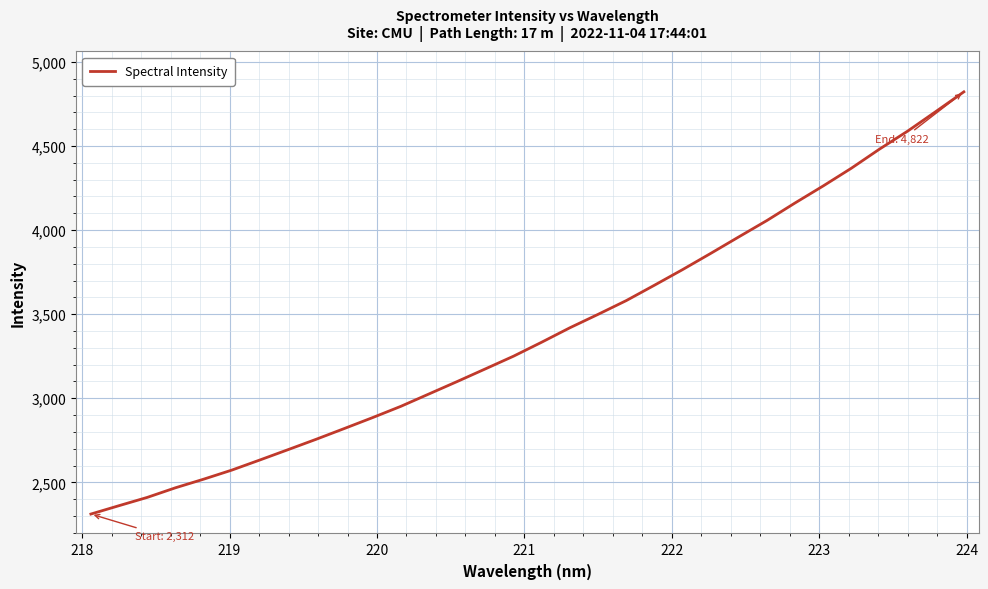

How many lines are shown in the chart?

1